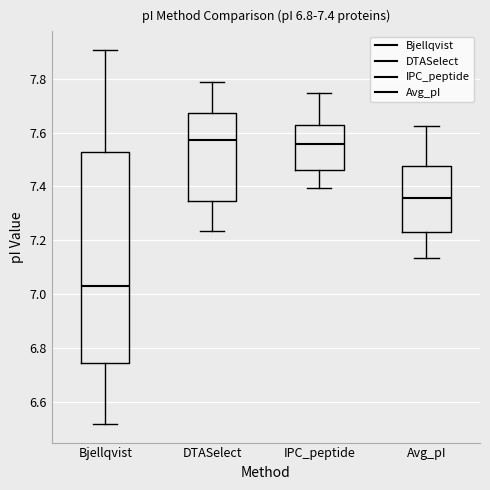

Which box is the tallest, from its lower edge to its upper edge?

Bjellqvist